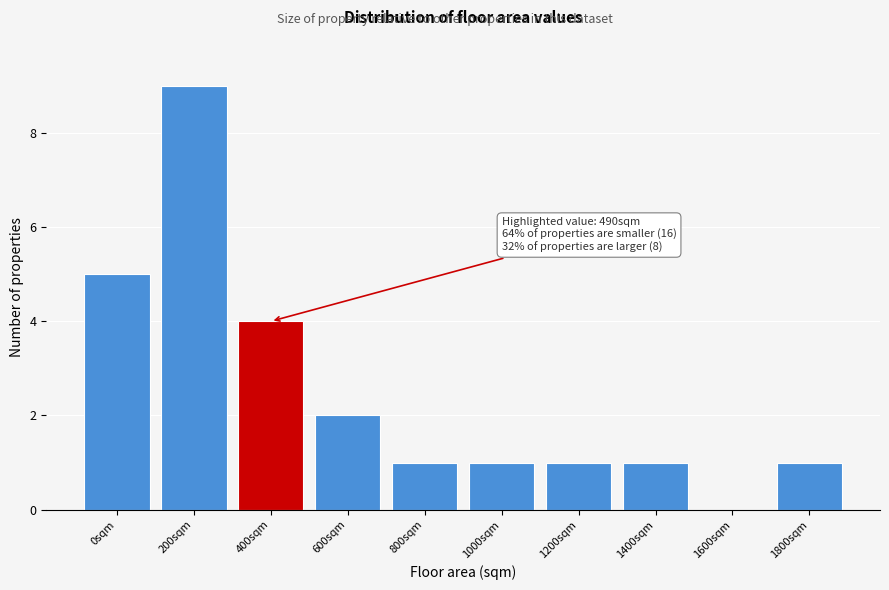

Reading left to right, list all the values displayed in this chart.

0sqm=5	200sqm=9	400sqm=4	600sqm=2	800sqm=1	1000sqm=1	1200sqm=1	1400sqm=1	1600sqm=0	1800sqm=1